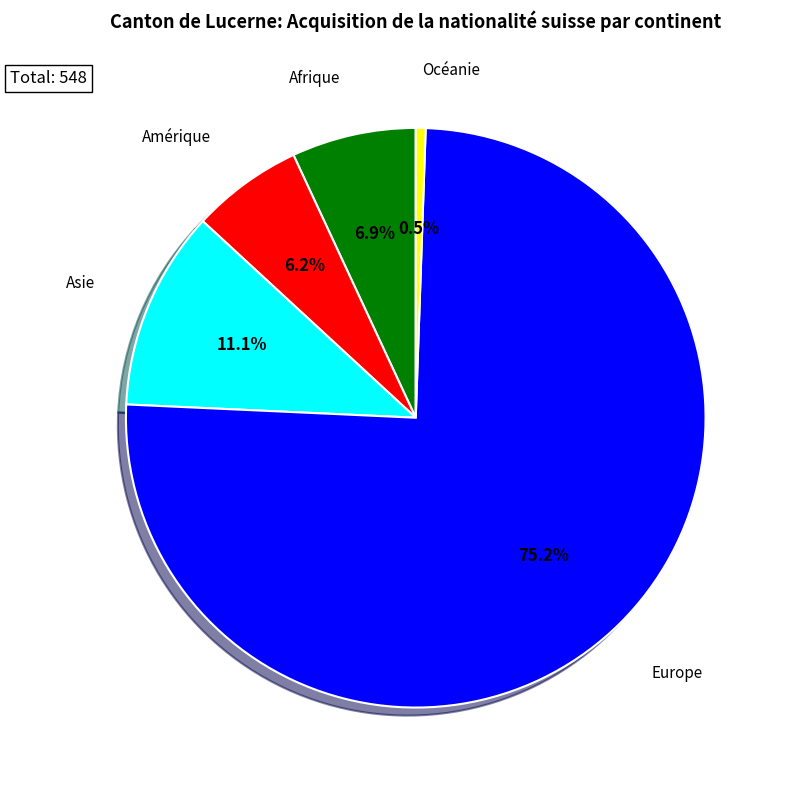

Rank the categories by value from highest to lowest.

Europe, Asie, Afrique, Amérique, Océanie